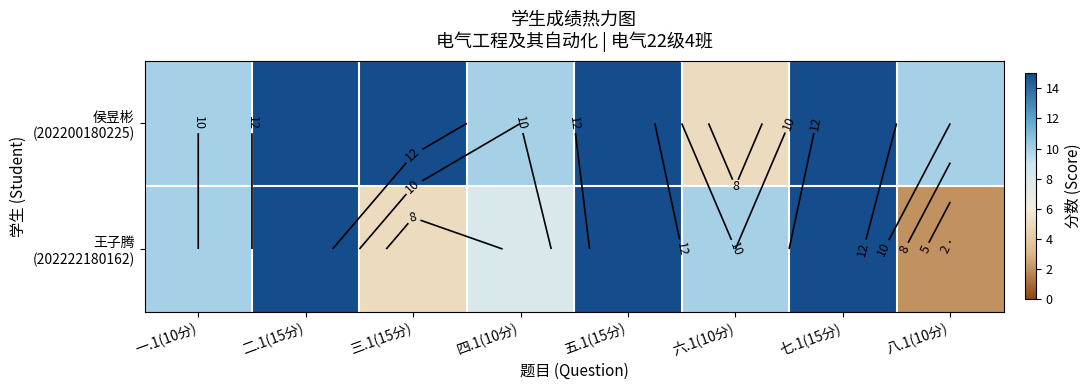

Which label corresponds to the smallest value in the chart?

八.1(10分)